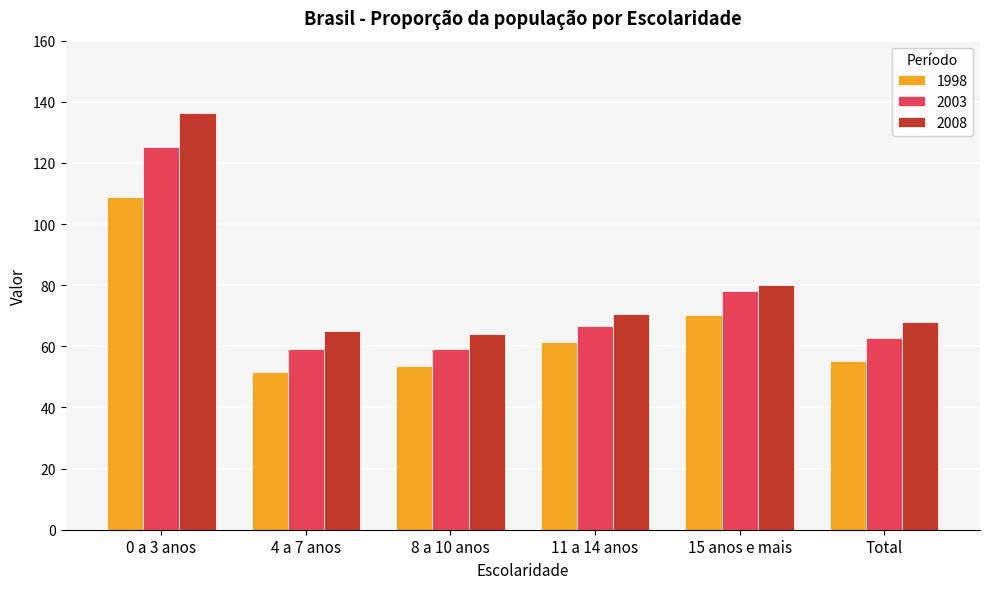

What is the difference between the second highest and second lowest values in the 2003 series?

19.0